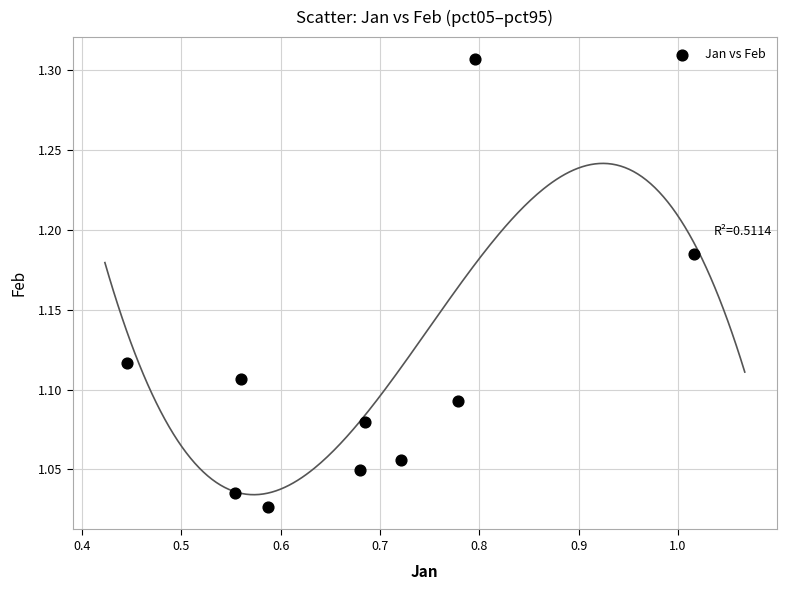

What is the range of X values (max minus min)?

0.6